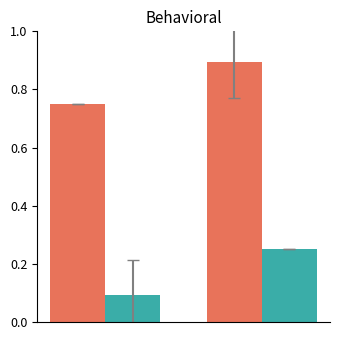

What is the greatest value displayed?

0.9